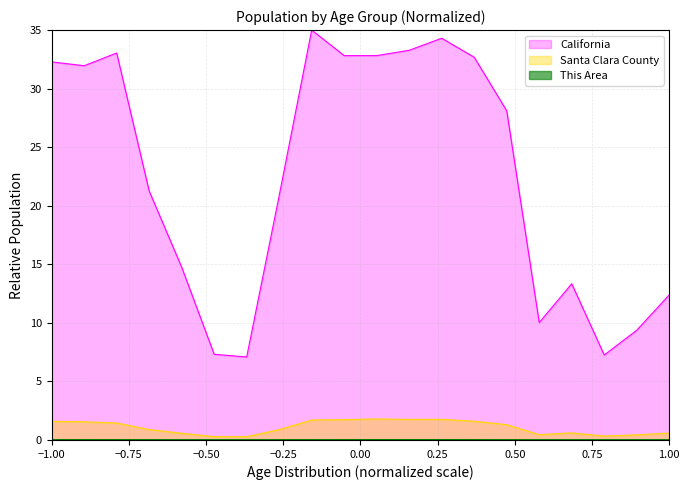

What is the lowest value of the Santa Clara County series?

0.3